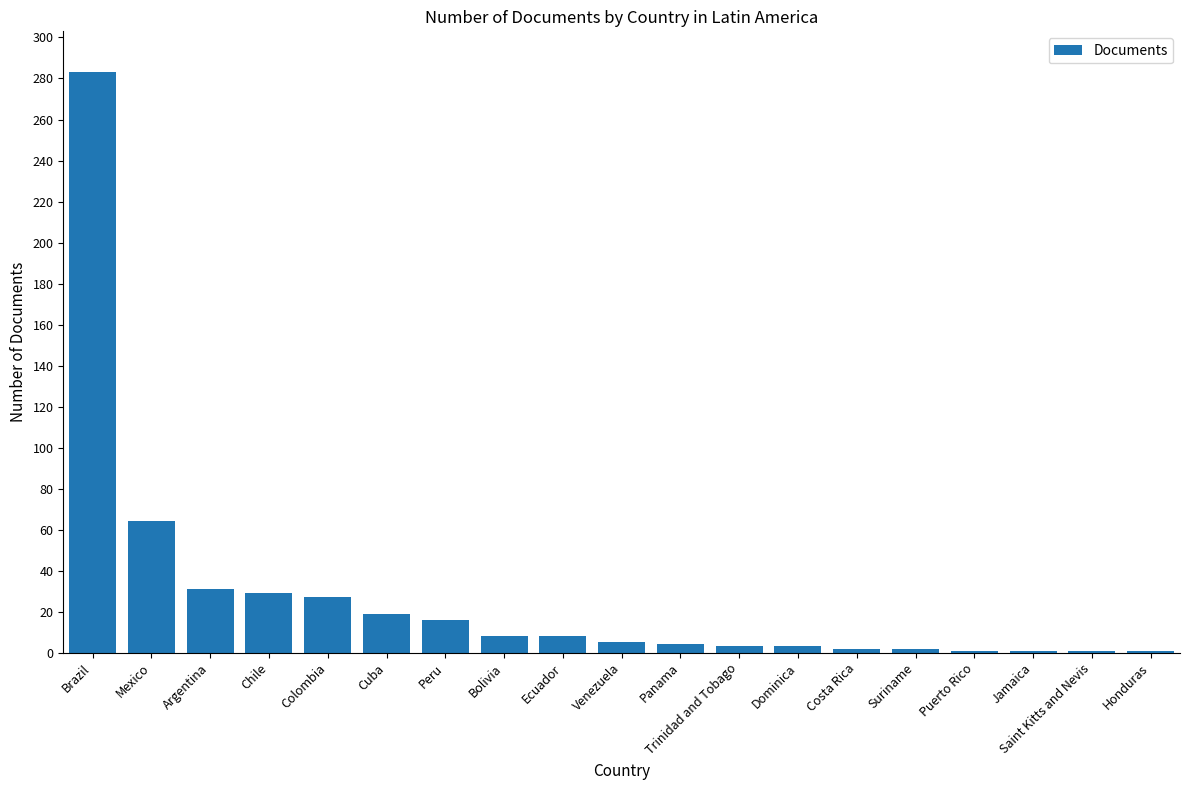

What is the difference between the maximum and minimum values?

282